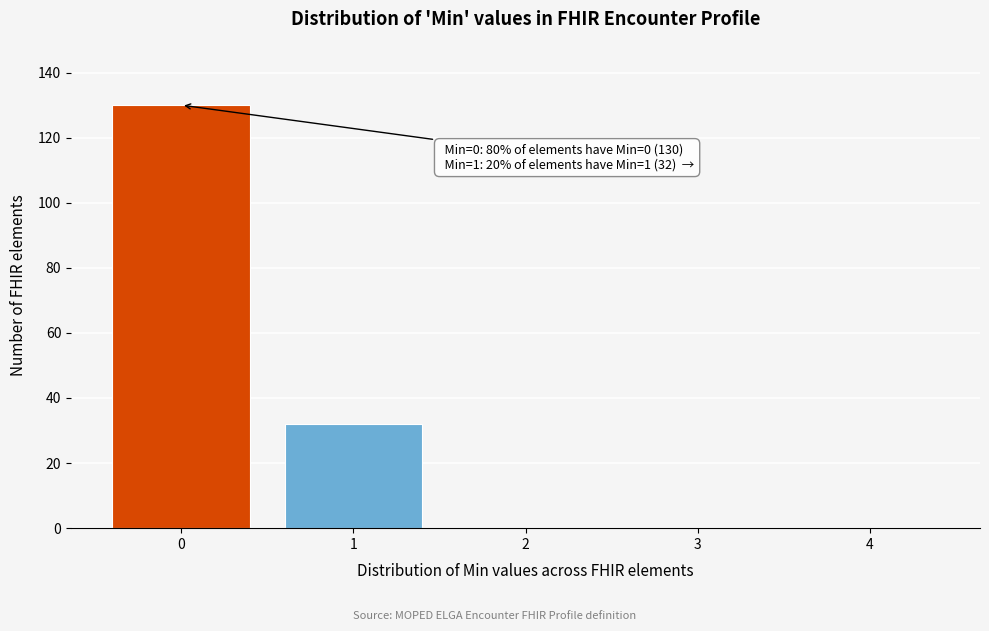

Which range on the x-axis has the tallest bar?

-0.5 to 0.5